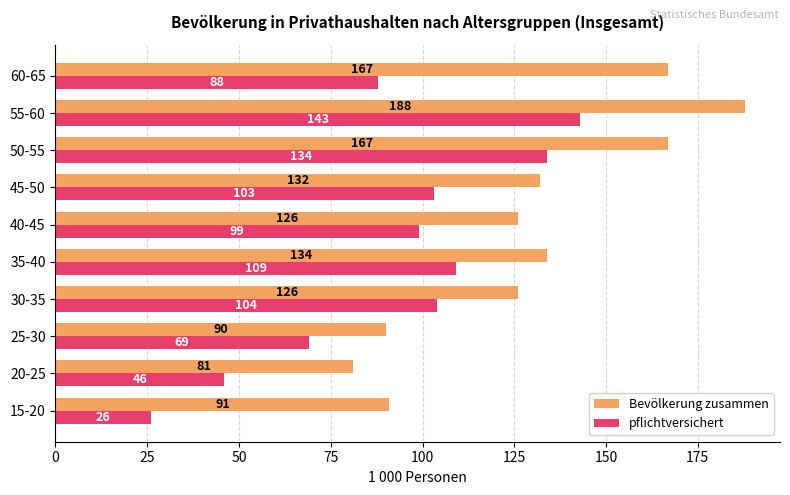

List the series in order of their overall mean, highest first.

Bevölkerung zusammen, pflichtversichert